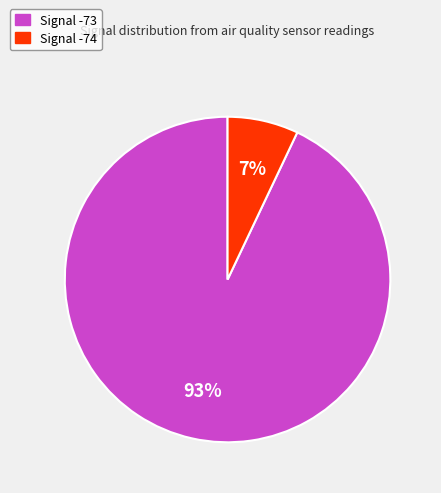

How many slices are in this pie chart?

2